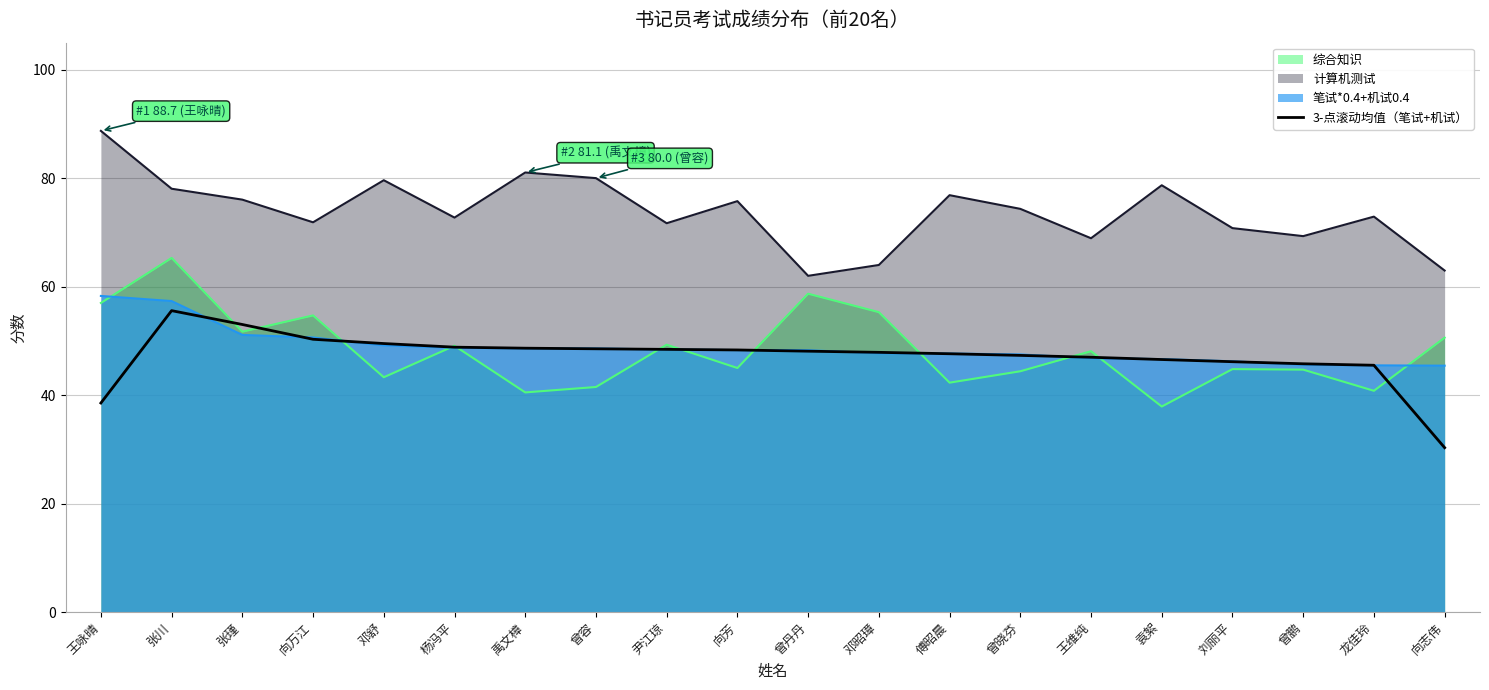

The value at 刘丽平 is 25.0. True or false?

False